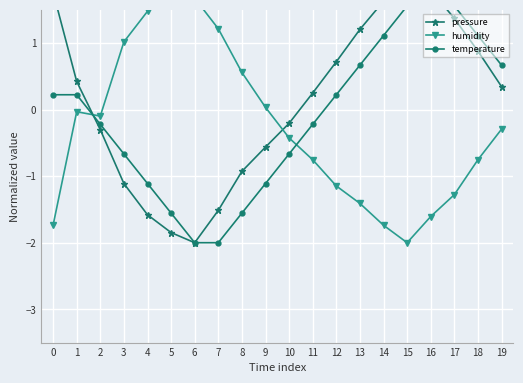

Reading left to right, list all the values displayed in this chart.

pressure: 1.8	0.4	-0.3	-1.1	-1.6	-1.8	-2.0	-1.5	-0.9	-0.6	-0.2	0.2	0.7	1.2	1.6	2.0	1.8	1.4	0.9	0.3
humidity: -1.7	-0.0	-0.1	1.0	1.5	2.0	1.7	1.2	0.6	0.0	-0.4	-0.8	-1.1	-1.4	-1.7	-2.0	-1.6	-1.3	-0.8	-0.3
temperature: 0.2	0.2	-0.2	-0.7	-1.1	-1.6	-2.0	-2.0	-1.6	-1.1	-0.7	-0.2	0.2	0.7	1.1	1.6	2.0	1.6	1.1	0.7